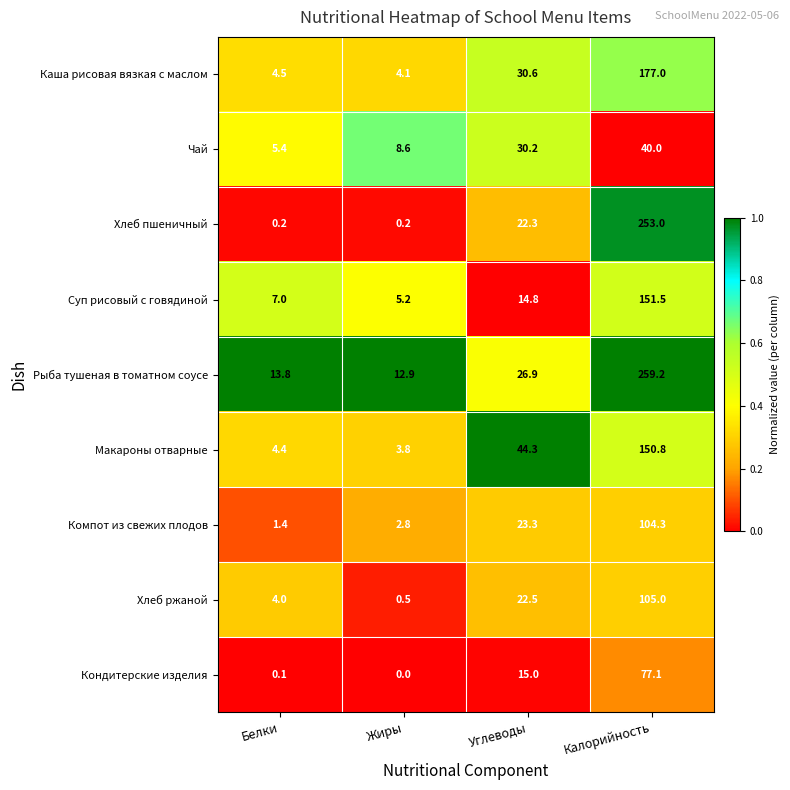

What is the approximate value of Каша рисовая вязкая с маслом at Углеводы?

30.6